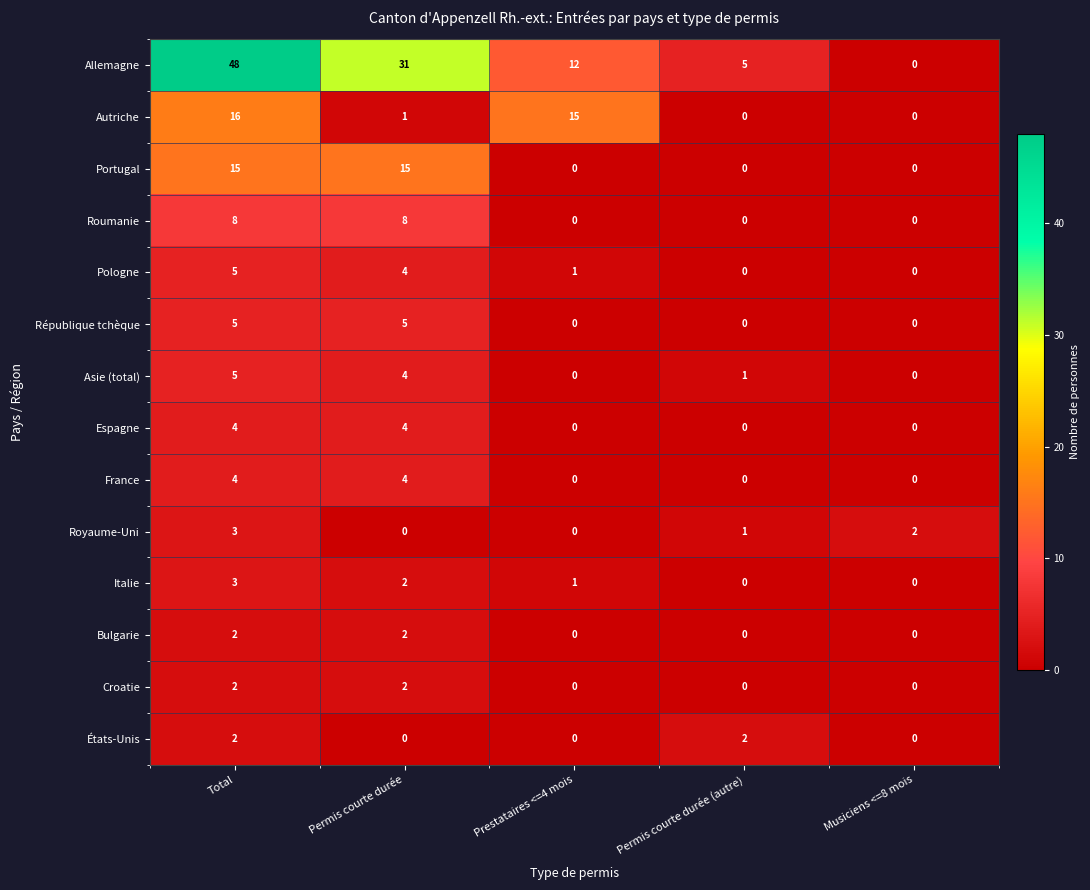

At which category is the sum across all series the highest?

Total